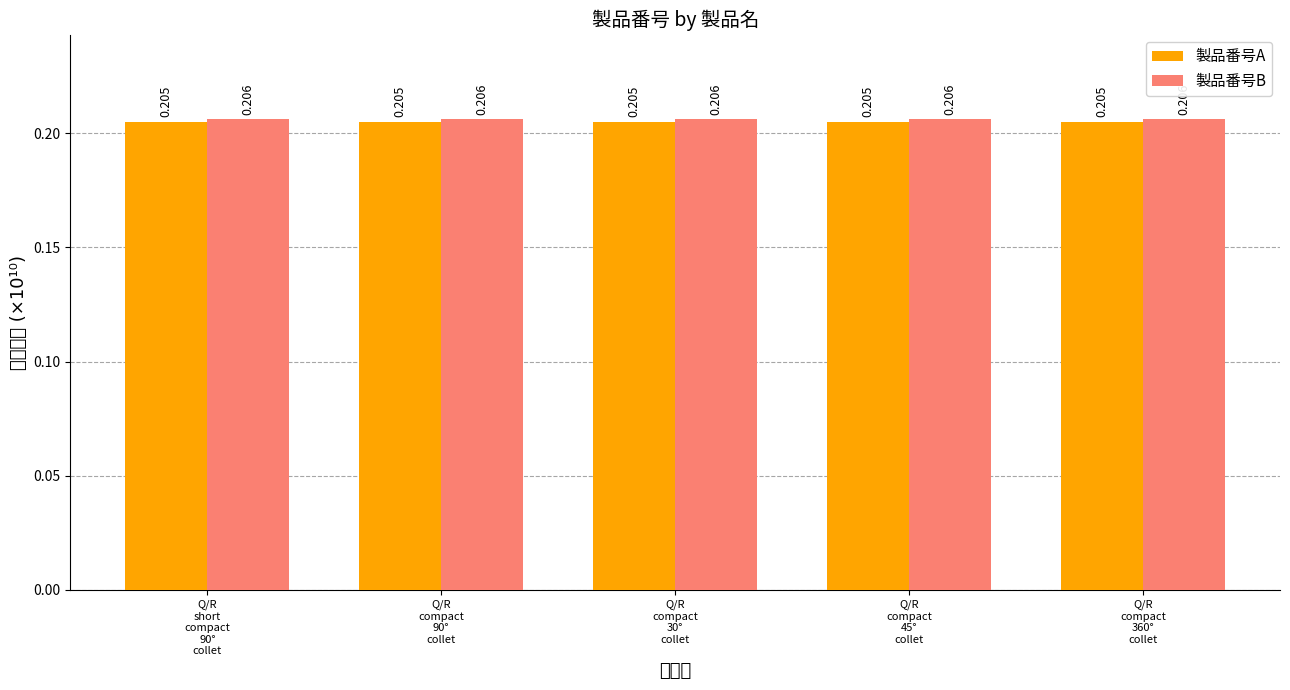

What is the label of the 3rd bar from the right?

Q/R
compact
30°
collet